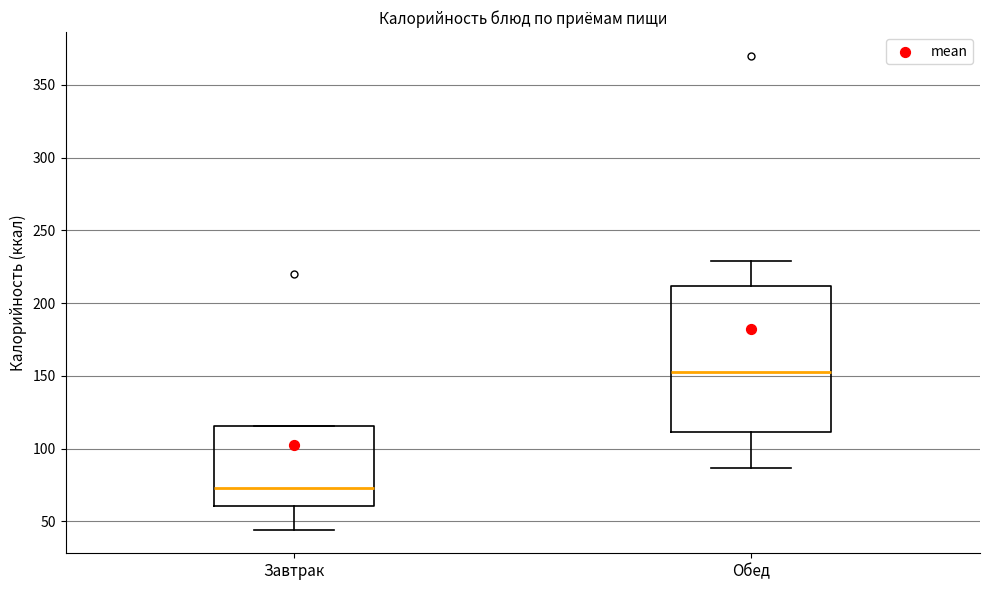

Reading left to right, read every box against the y-axis: the position of its median line, the range the box covers, and the ends of its whiskers. The values are not printed on the chart, so give them approximately, as read against the axis.

Завтрак: median 75, box 60 to 115, whiskers 45 to 115
Обед: median 155, box 110 to 210, whiskers 85 to 230